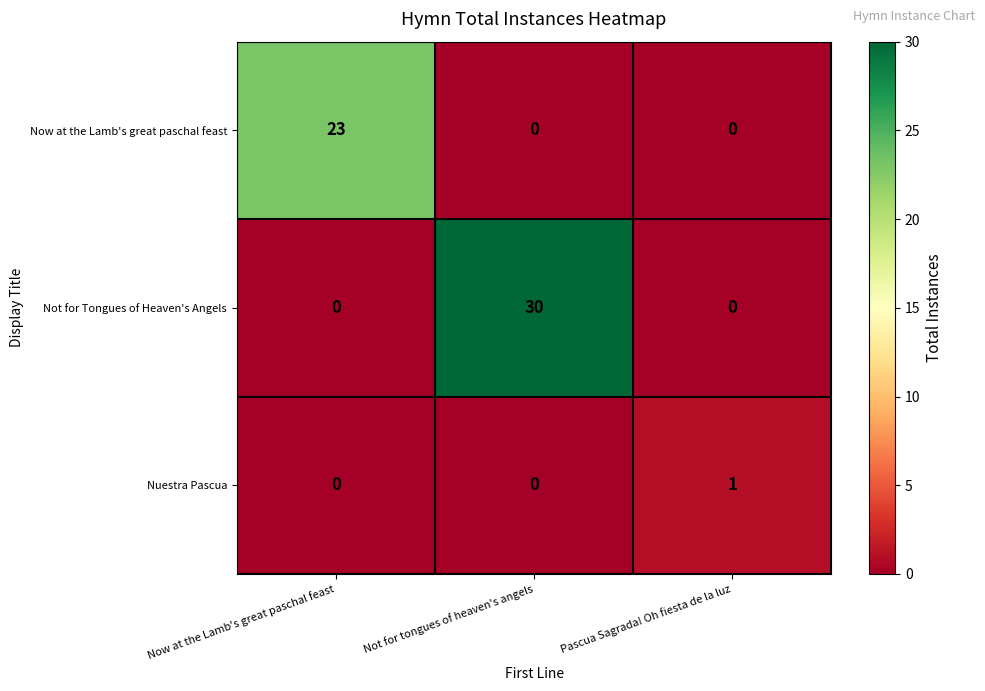

Between Now at the Lamb's great paschal feast and Not for tongues of heaven's angels, which series saw the biggest shift?

Not for Tongues of Heaven's Angels